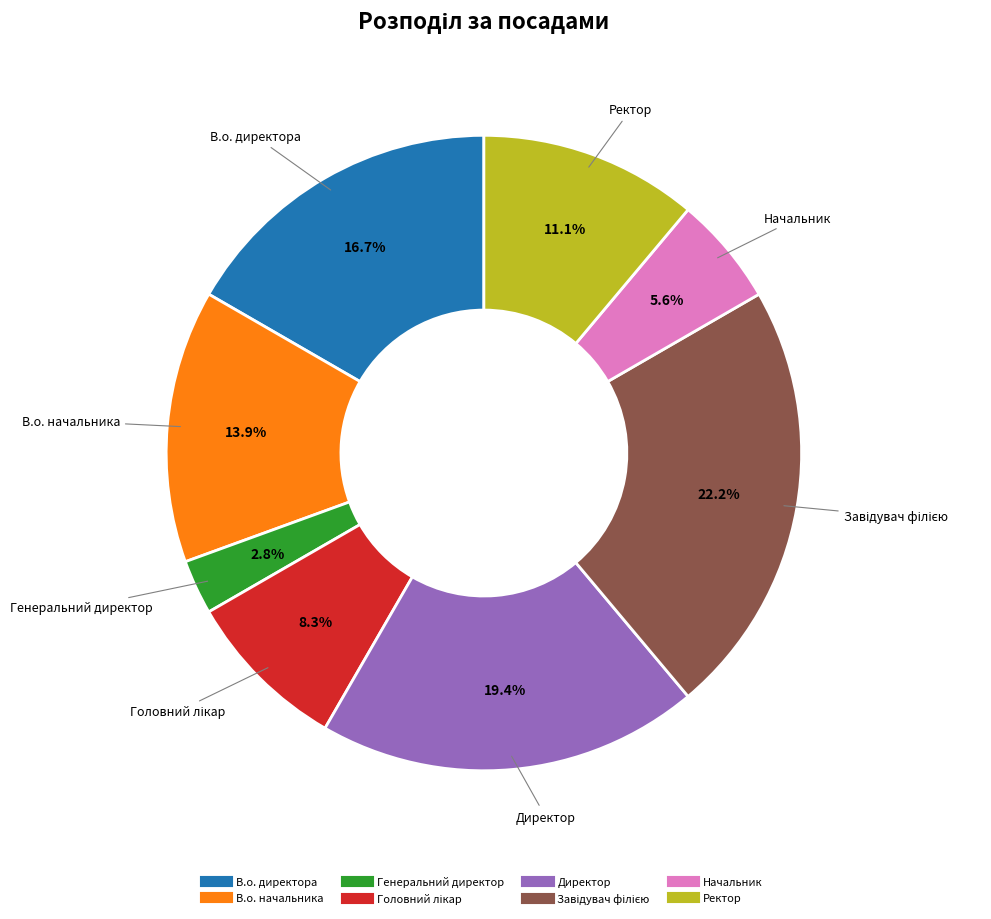

To the nearest percent, what is the difference between the Ректор and В.о. директора slice percentages?

6%